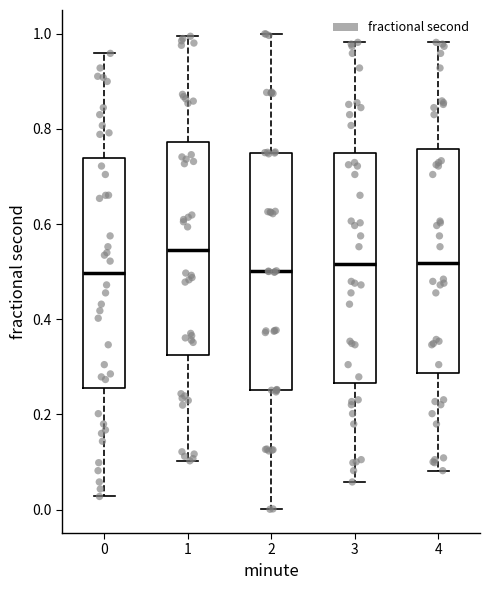

Reading left to right, read every box against the y-axis: the position of its median line, the range the box covers, and the ends of its whiskers. The values are not printed on the chart, so give them approximately, as read against the axis.

0: median 0.50, box 0.26 to 0.74, whiskers 0.02 to 0.96
1: median 0.54, box 0.32 to 0.78, whiskers 0.10 to 1.00
2: median 0.50, box 0.26 to 0.76, whiskers 0.00 to 1.00
3: median 0.52, box 0.26 to 0.74, whiskers 0.06 to 0.98
4: median 0.52, box 0.28 to 0.76, whiskers 0.08 to 0.98